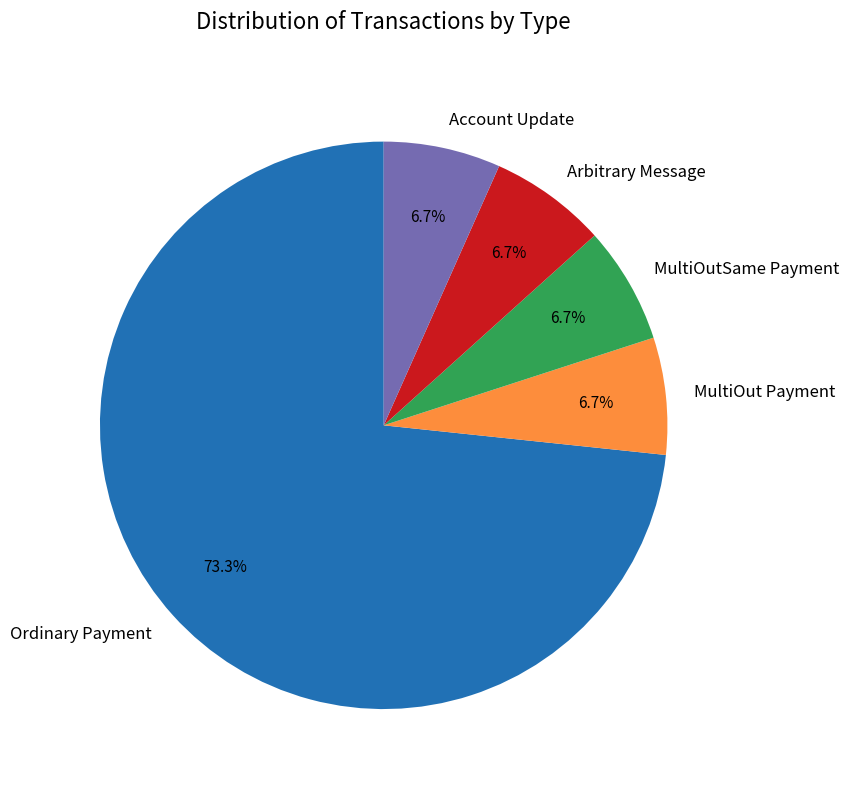

What portion of the pie excludes Arbitrary Message?

93.3%